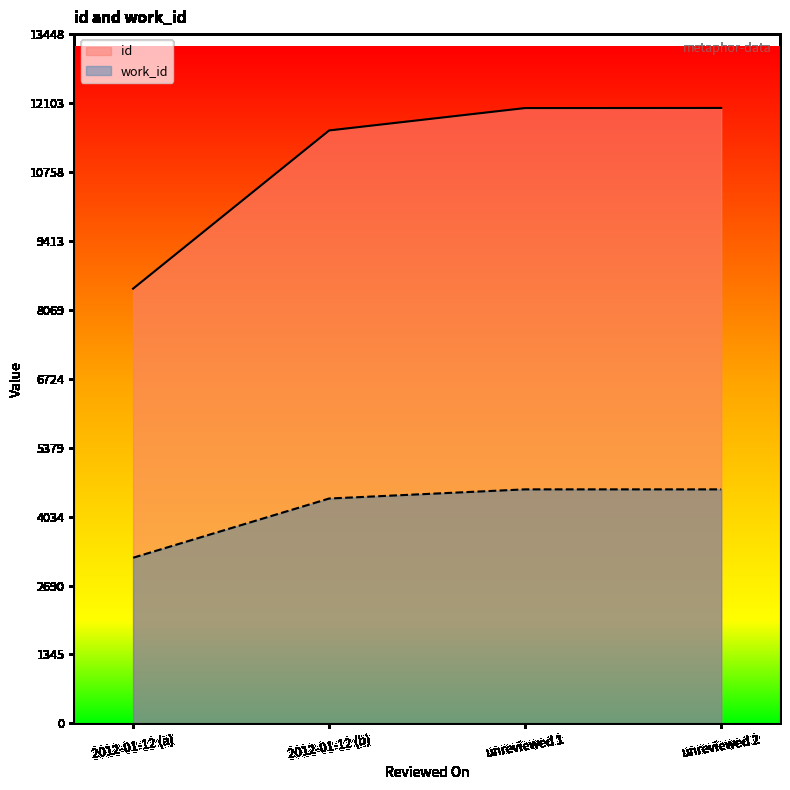

True or false: id has more than 2 interior local peaks.

False